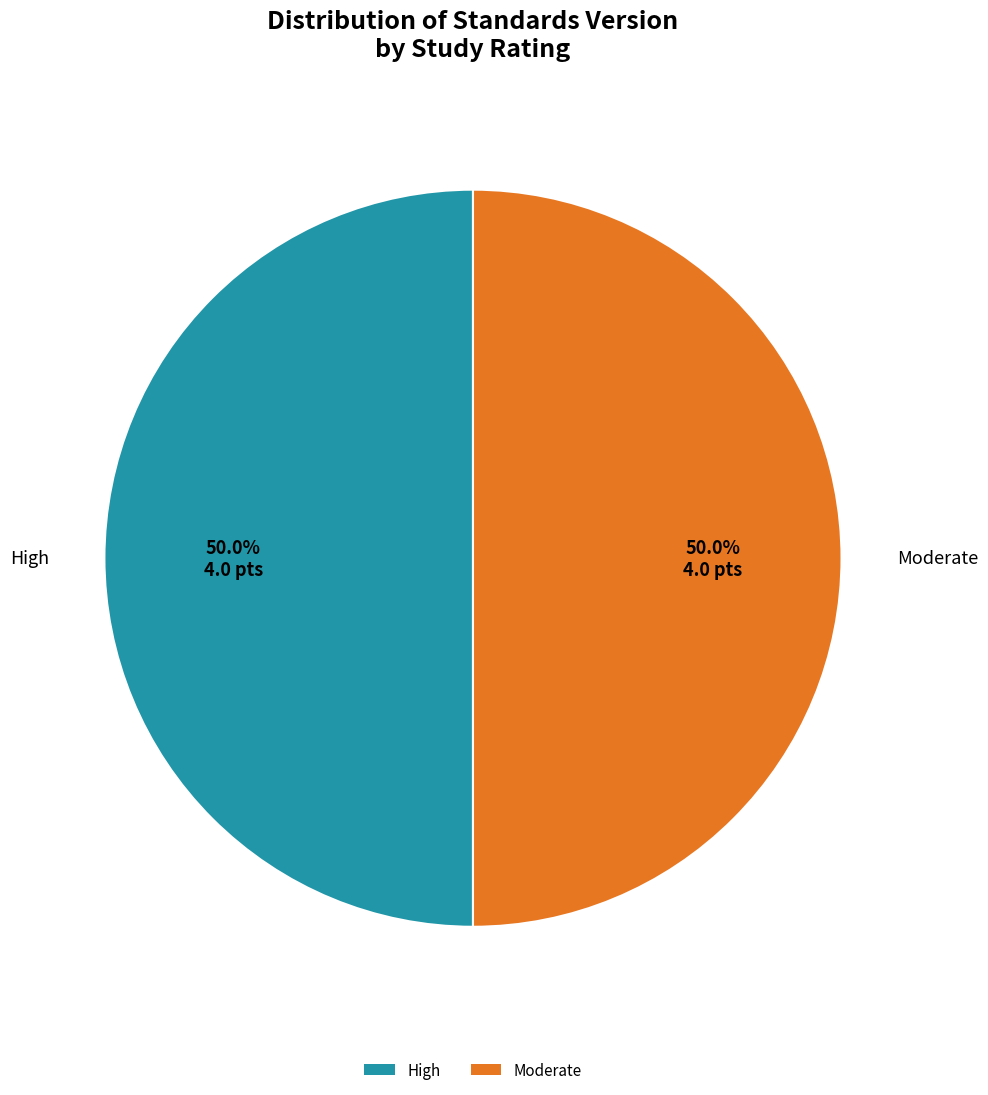

Approximately how many times larger is the value at High compared to Moderate?

1.0